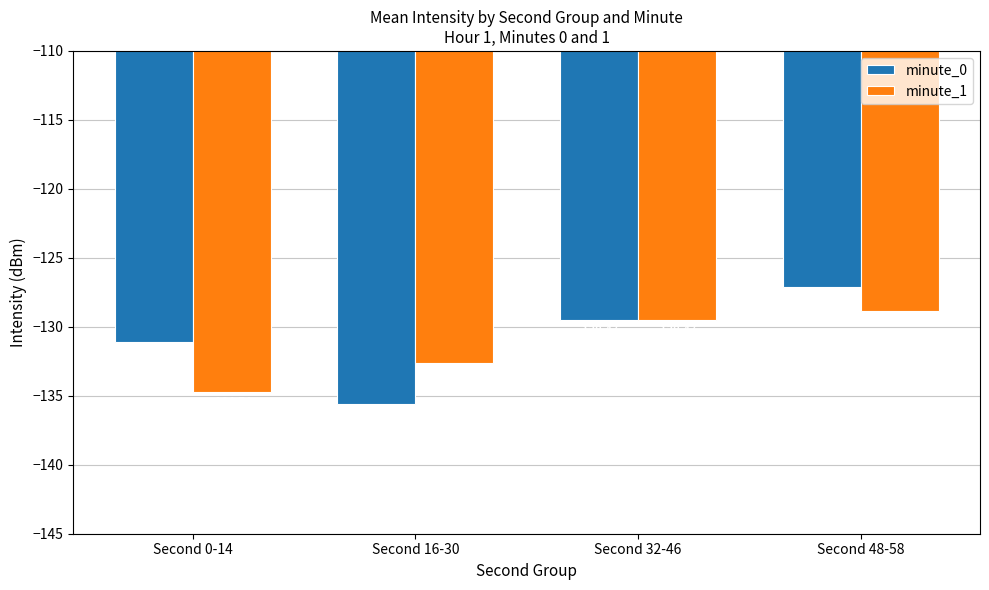

Rank the series by their average value, from highest to lowest.

minute_0, minute_1